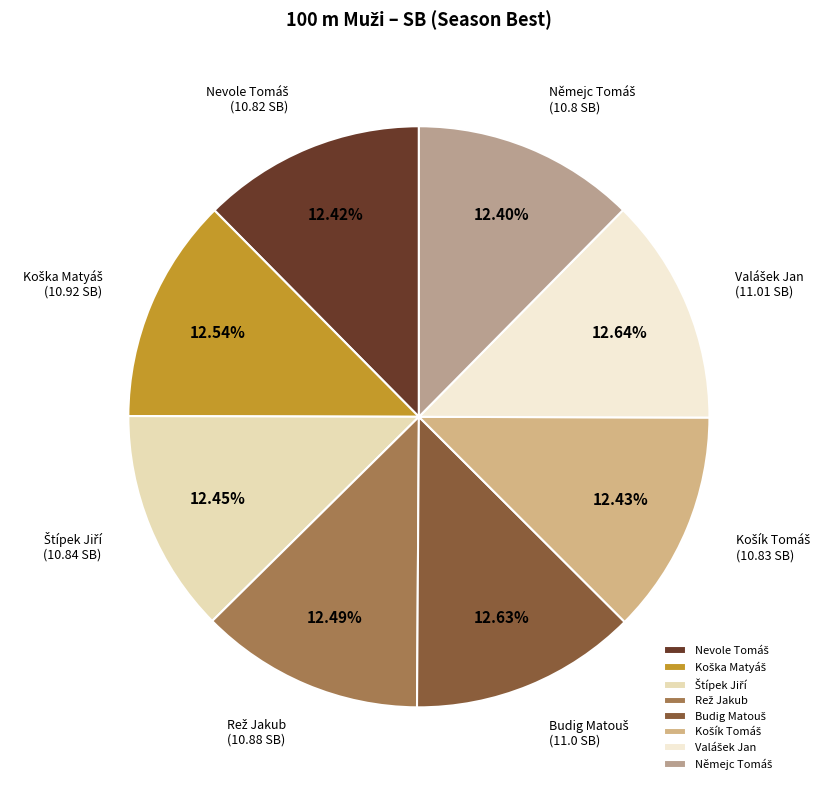

Is there a majority slice in this chart?

No